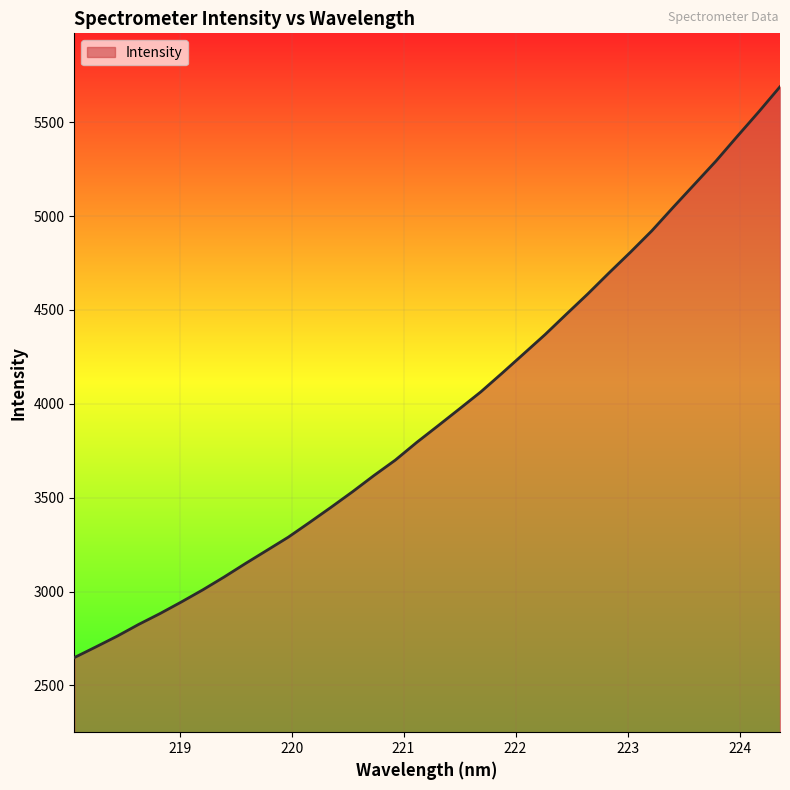

What is the difference between the maximum and minimum values?

3040.4